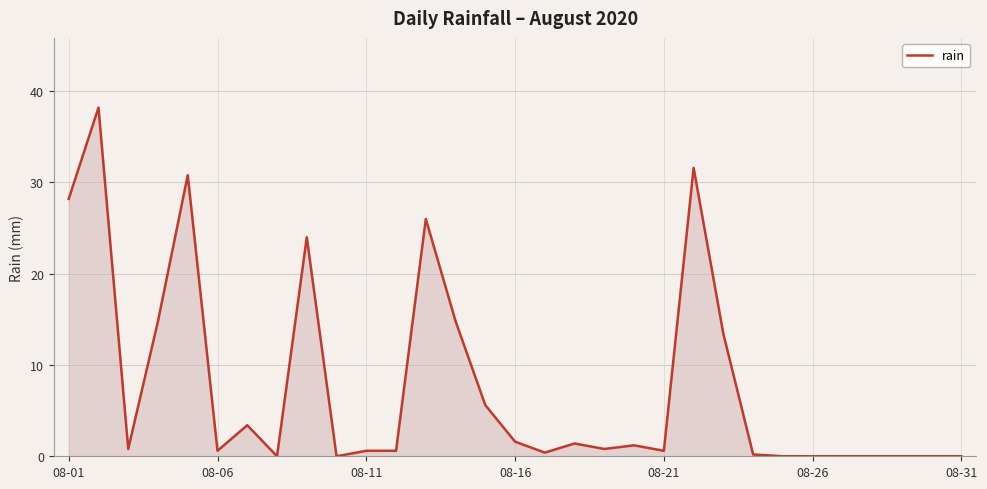

What is the maximum value shown in the chart?

38.2